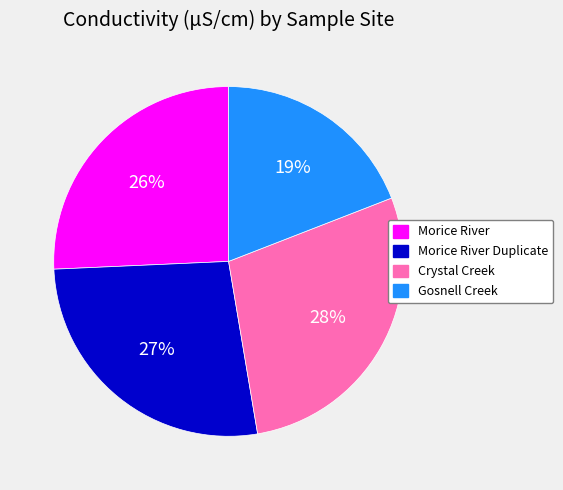

To the nearest percent, what is the difference between the Morice River Duplicate and Crystal Creek slice percentages?

1%